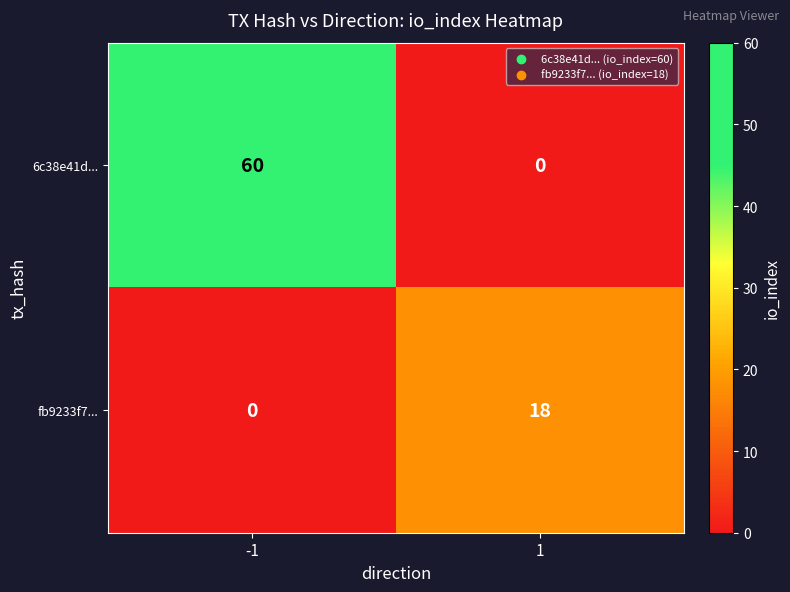

Which label corresponds to the largest value in the chart?

-1